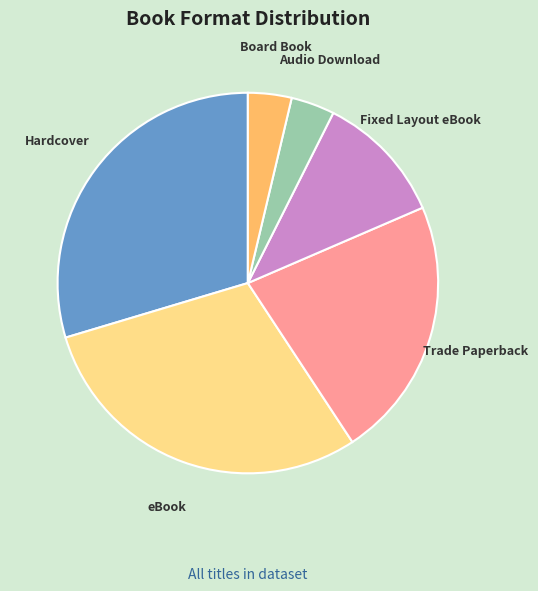

Count the number of slices in the pie.

6